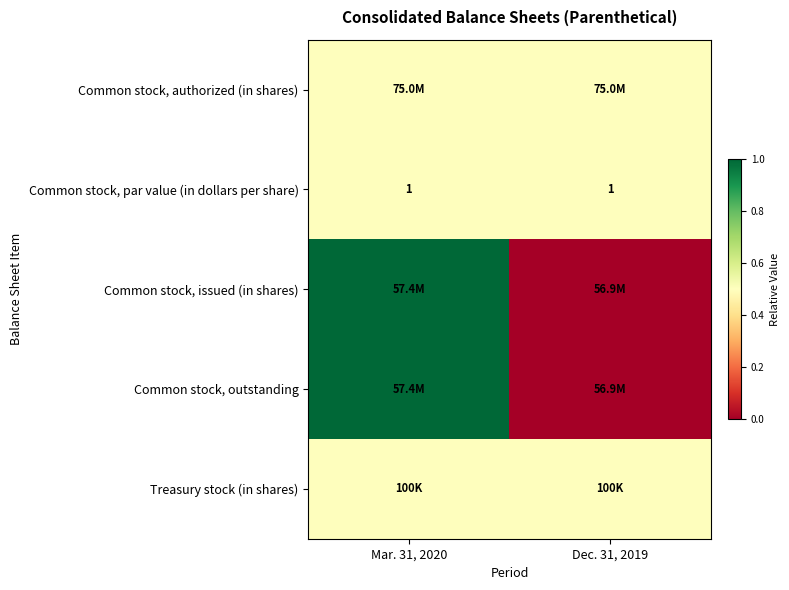

What is the highest value of the Common stock, par value (in dollars per share) series?

1.0